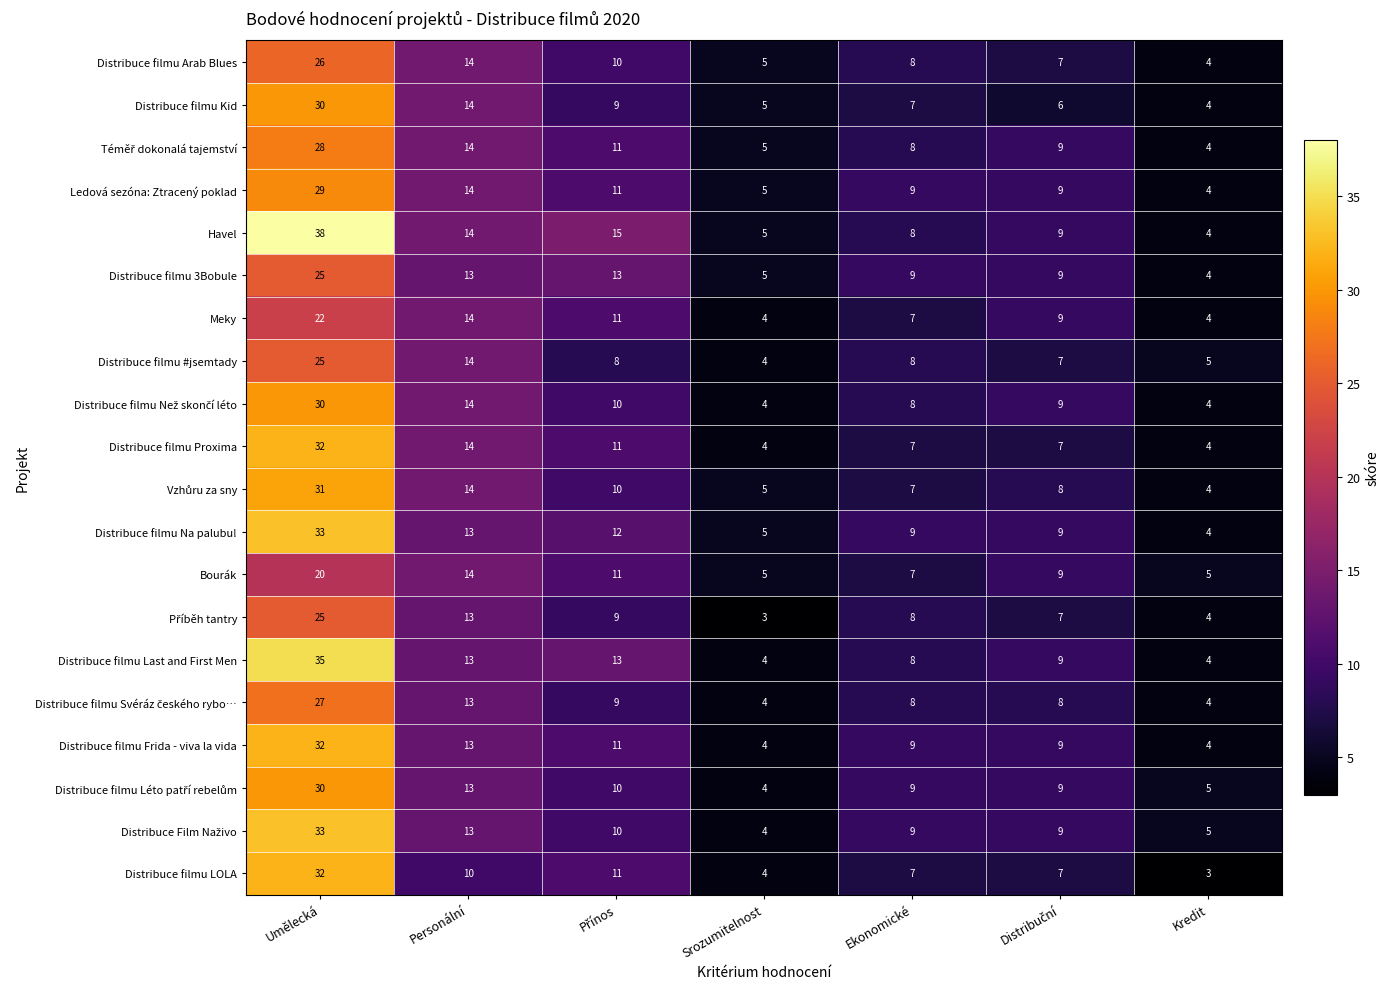

What value does the Distribuce filmu LOLA series have at Ekonomické, to the nearest 5?

5